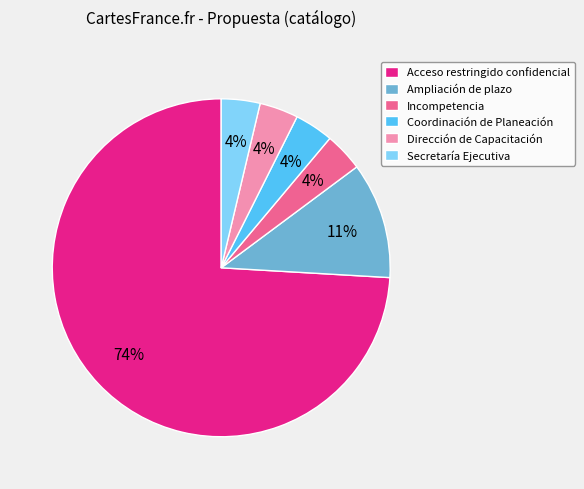

To the nearest percent, what percentage of the pie is Incompetencia?

4%